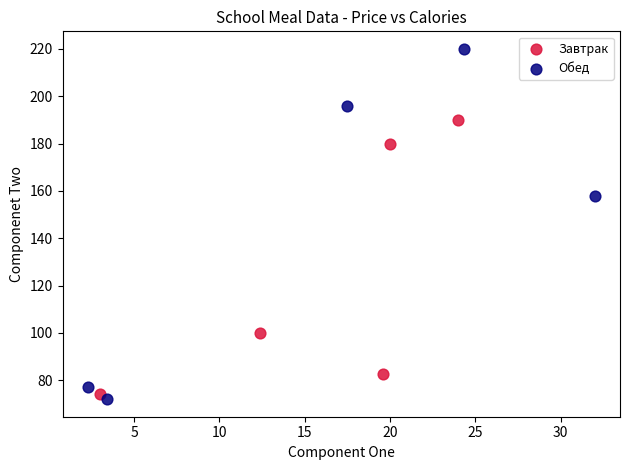

Which series has the widest spread of Y values?

Обед